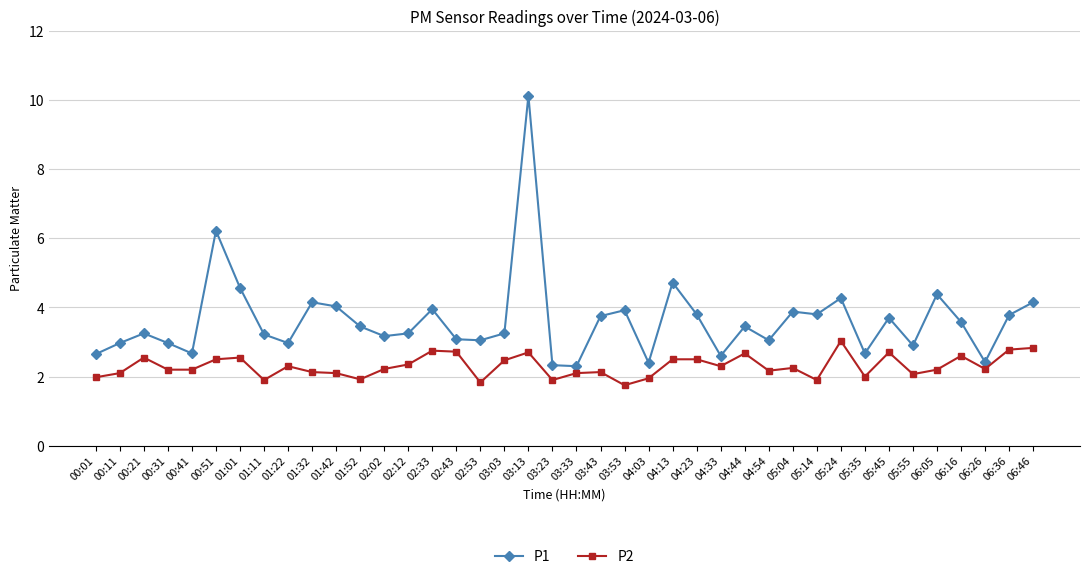

What is the difference between the P2 values at 05:35 and 03:23?

0.1